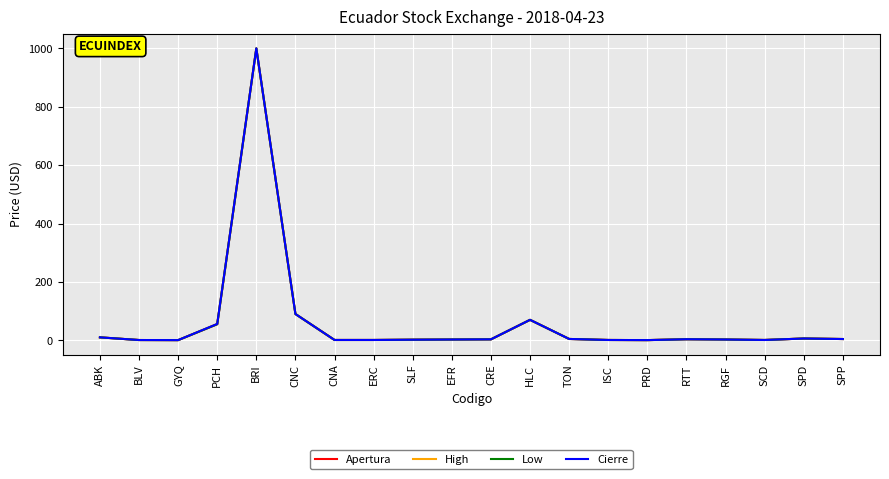

At how many categories does at least one series exceed 13?

4